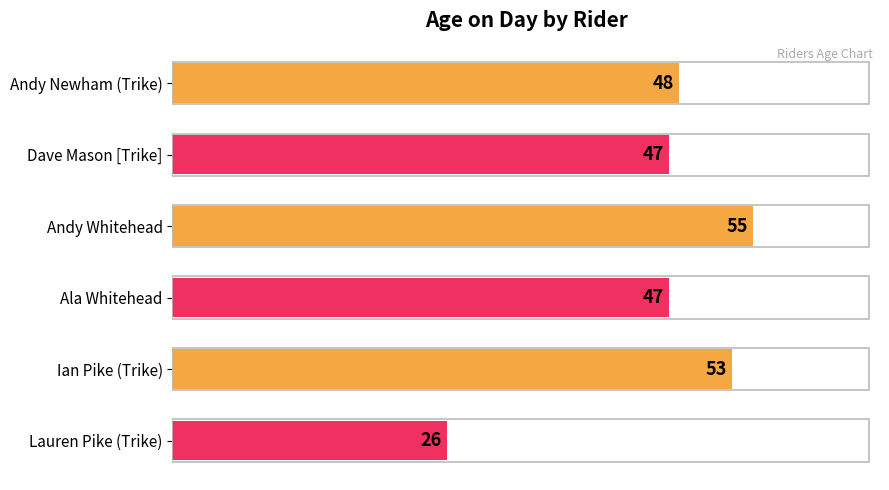

The chart shows a value of 32 at Andy Whitehead. True or false?

False